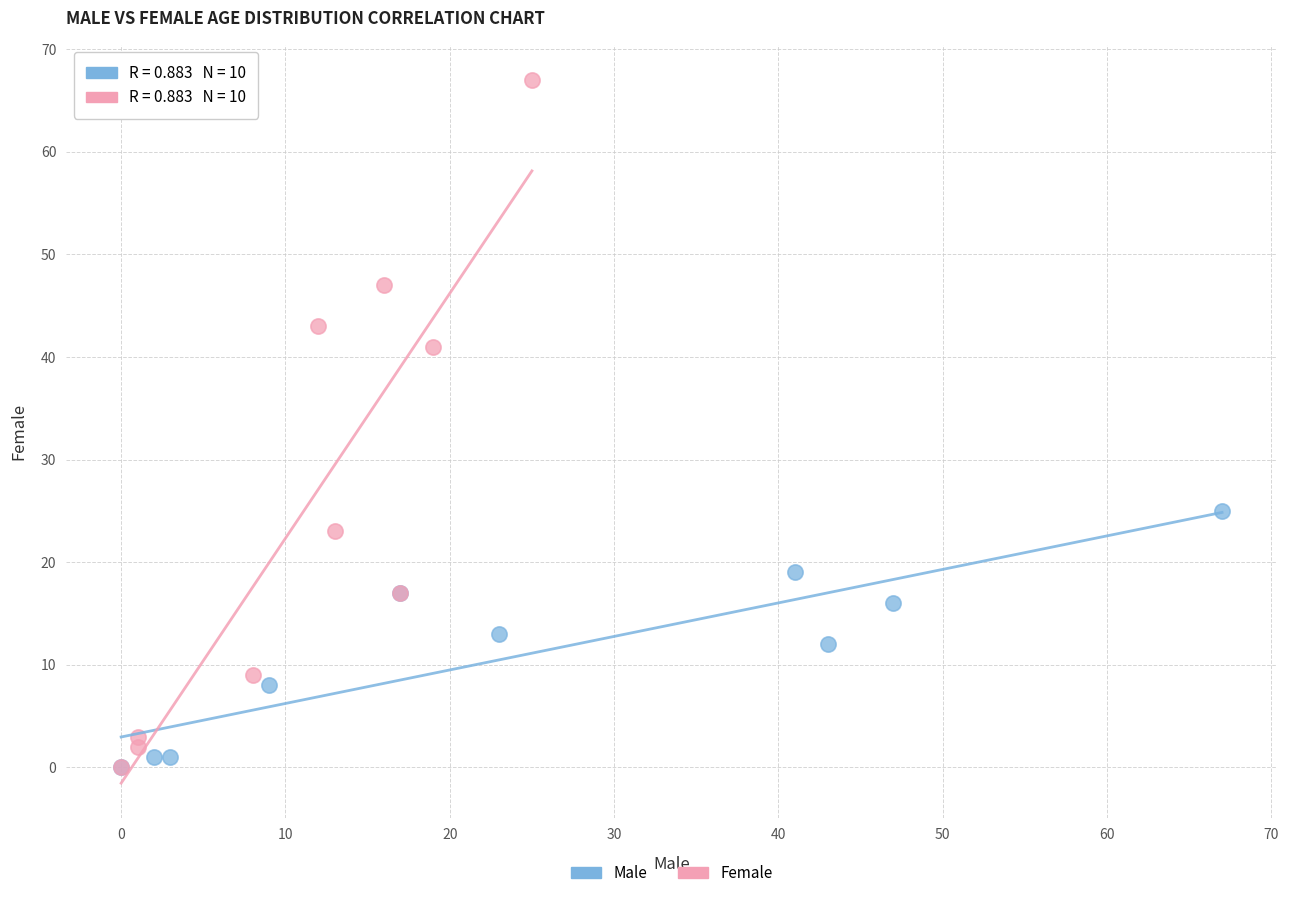

Which series has the largest Y range (max minus min)?

Female